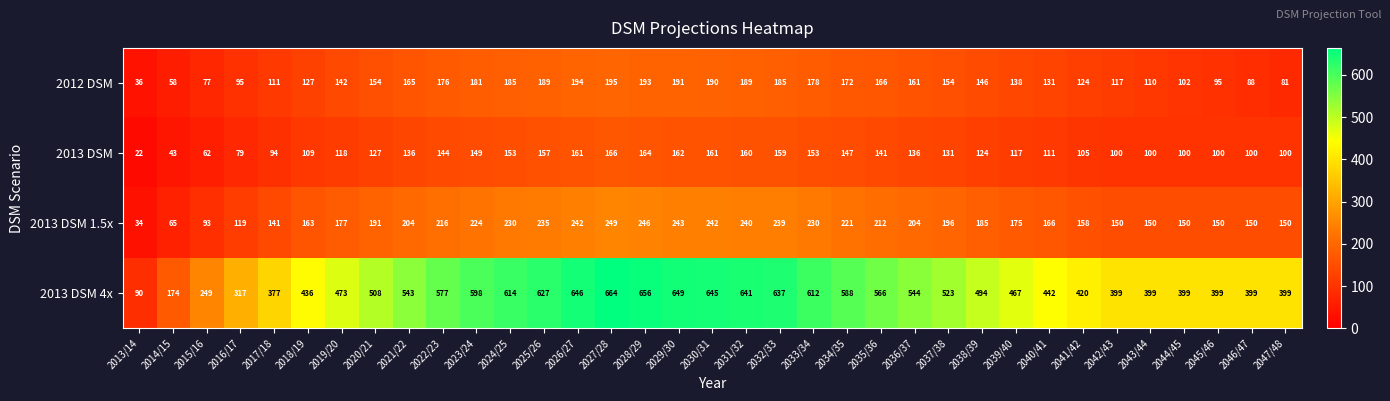

Which series has the largest range (max minus min)?

2013 DSM 4x